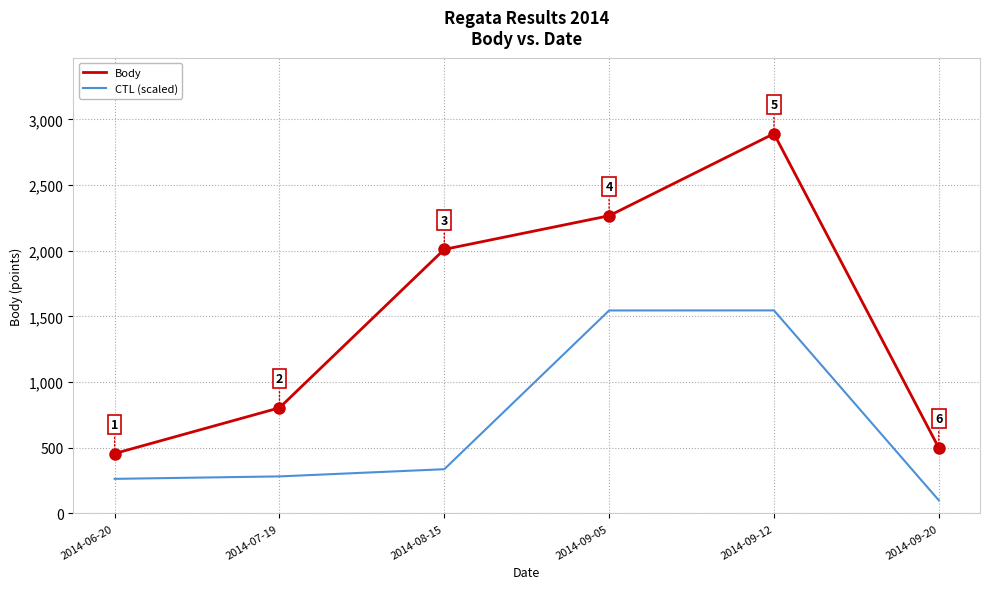

At which category is the sum across all series the highest?

2014-09-12